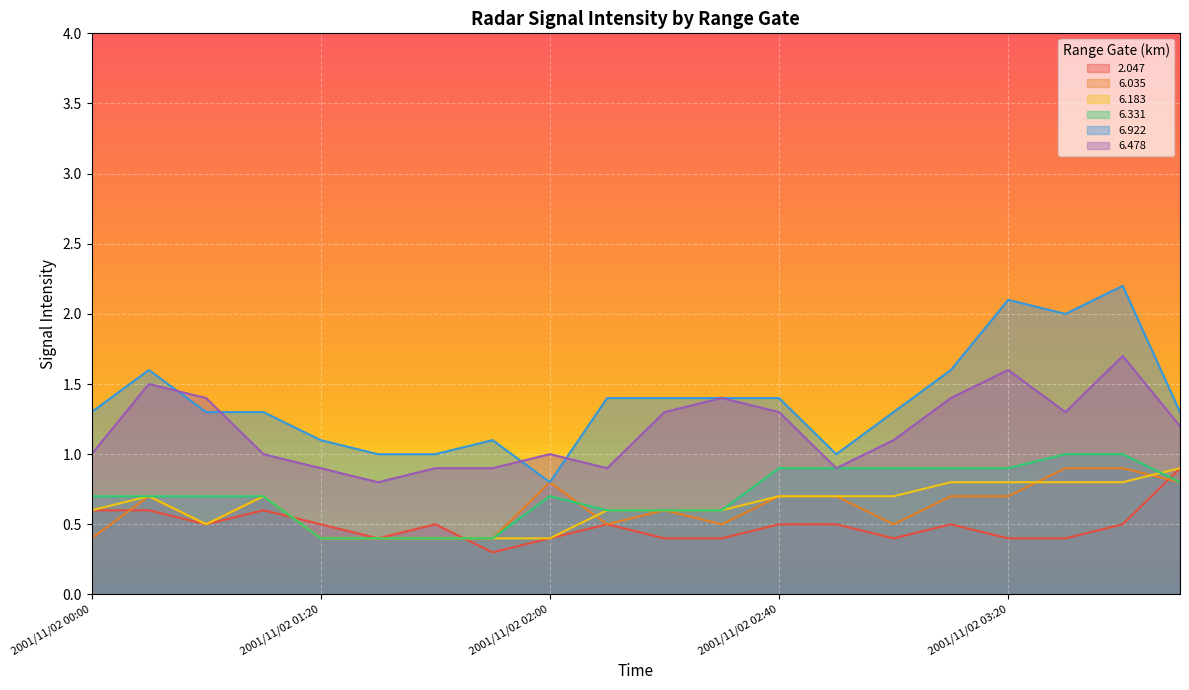

At which label does 6.183 reach its peak?

2001/11/02 03:50